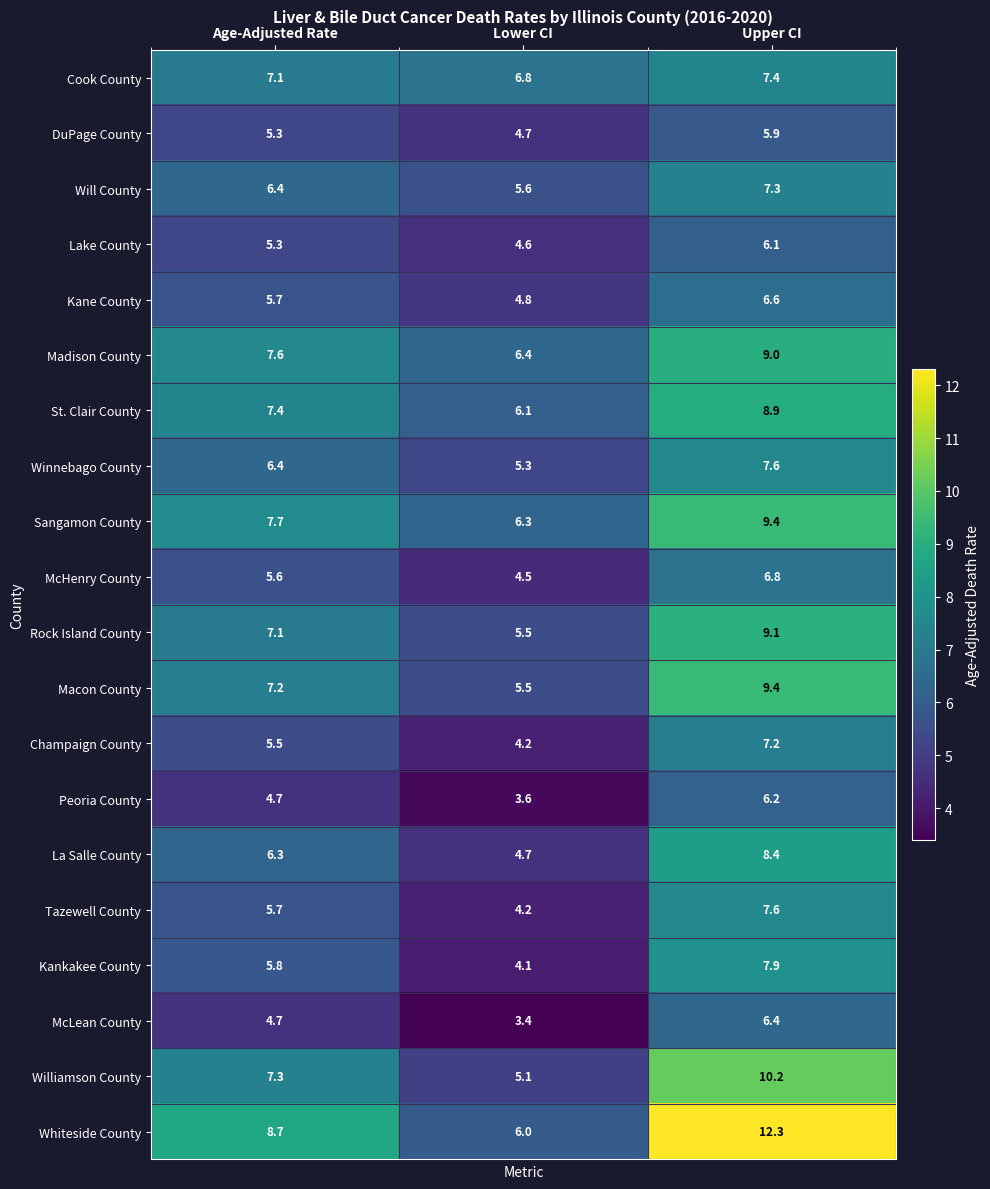

The Sangamon County series shows 12.8 at Age-Adjusted Rate. True or false?

False